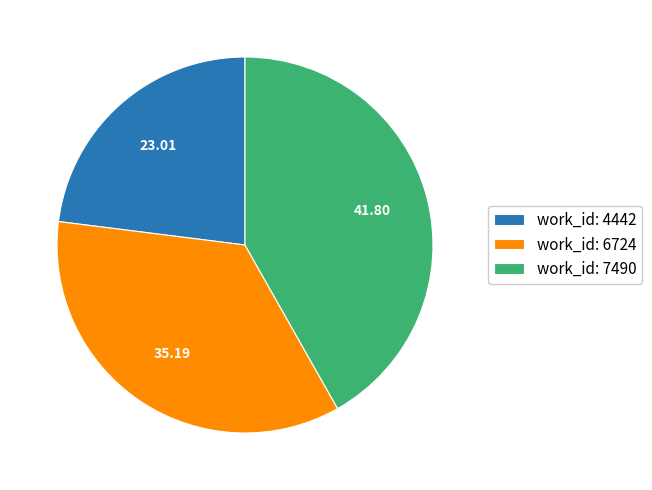

Is the sum of work_id: 7490 and work_id: 4442 greater than half?

Yes